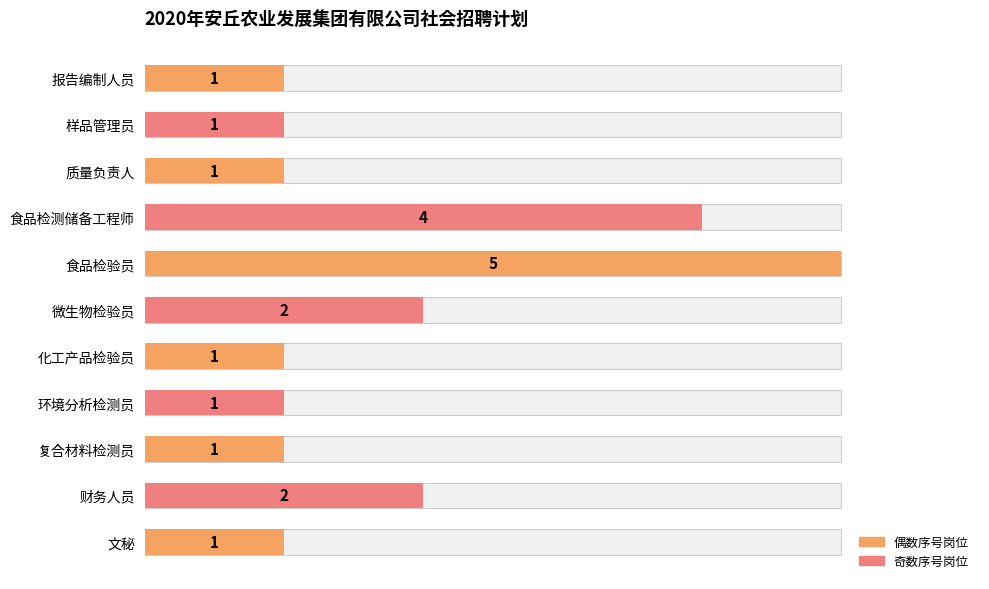

What is the difference between the maximum and minimum values?

4